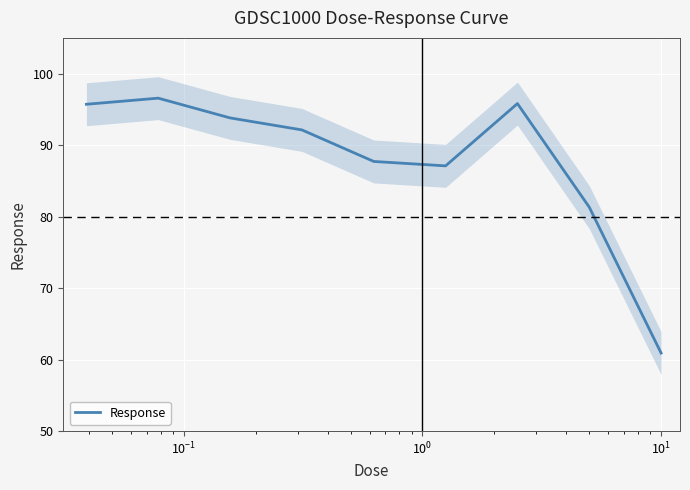

What is the minimum value shown in the chart?

60.9